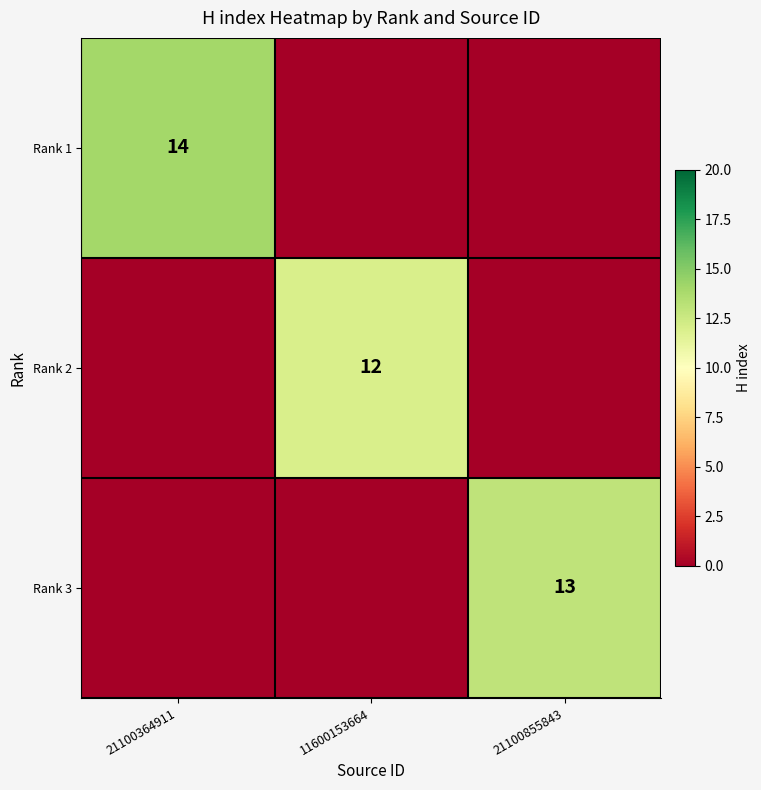

At which category is the sum across all series the highest?

21100364911